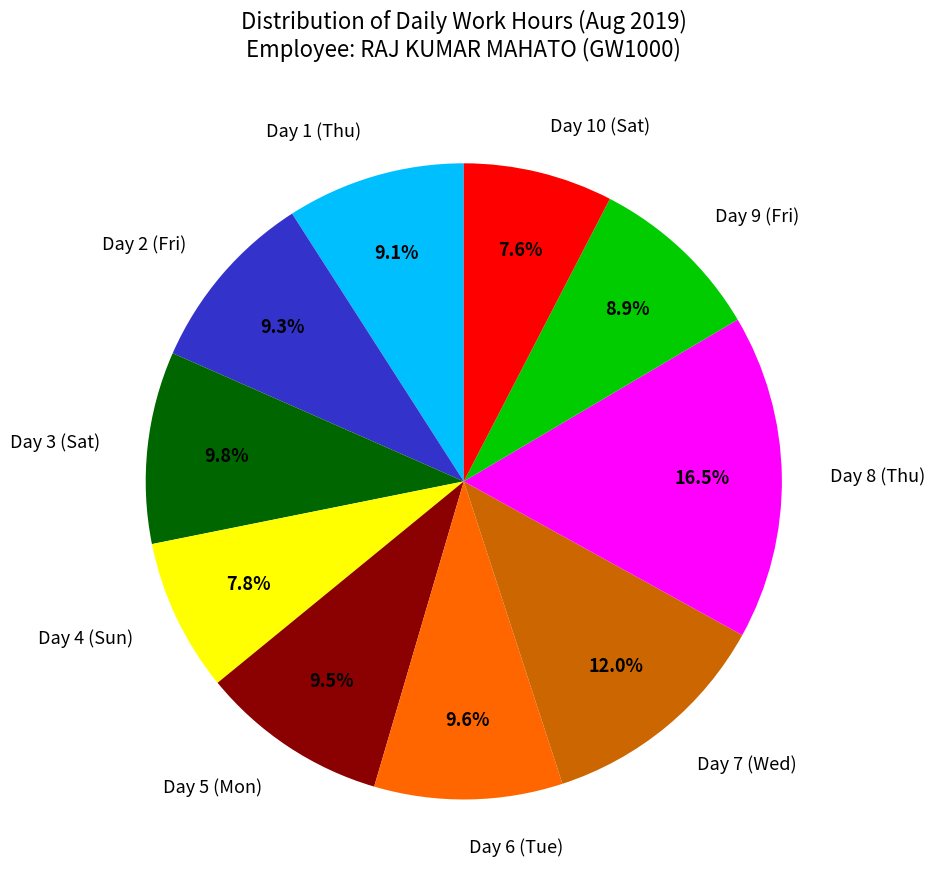

To the nearest percent, what is the difference between the largest and smallest slice percentages?

9%